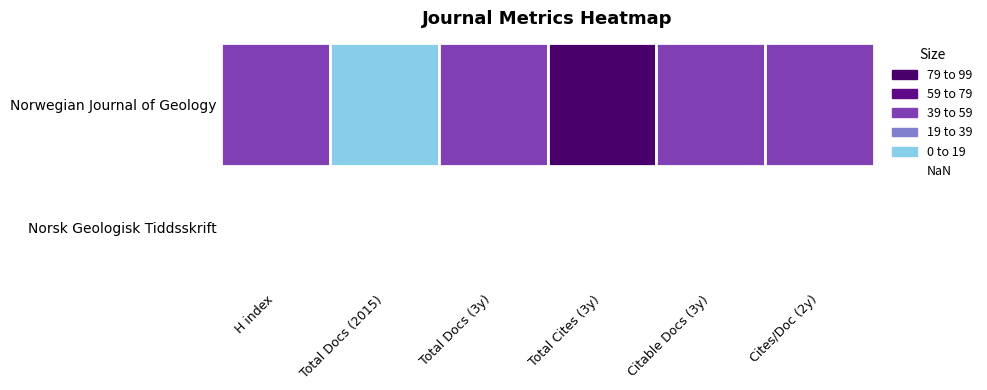

Is it true that Norwegian Journal of Geology equals 47 at 3?

False